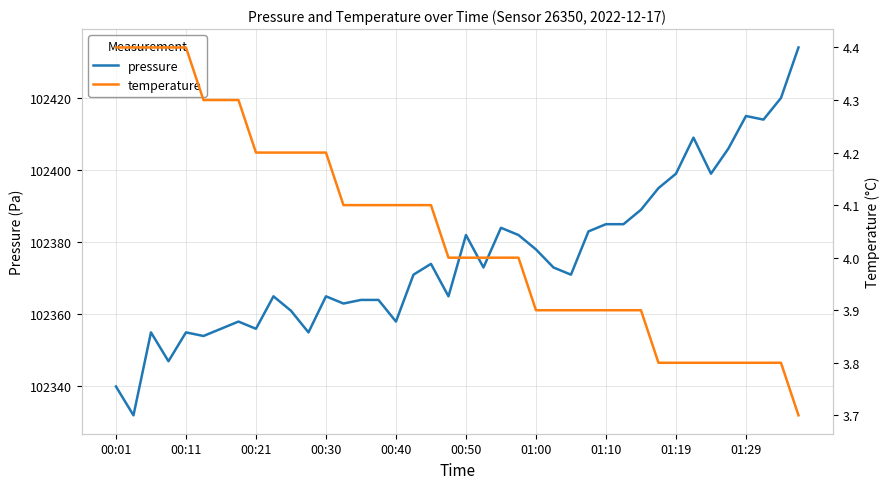

The pressure series shows 145040 at 01:00. True or false?

False